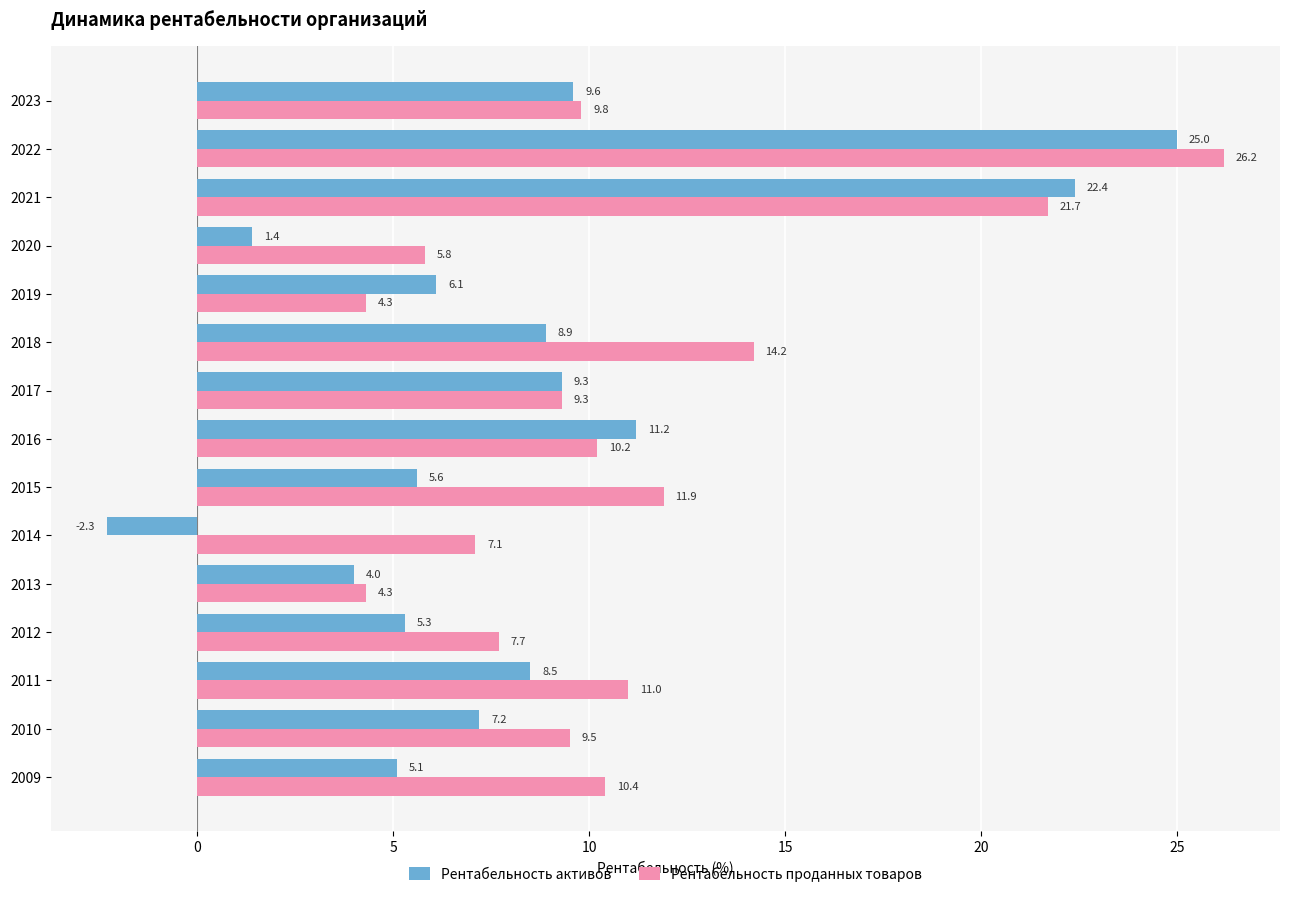

What is the total value across all series at 2019?

10.4